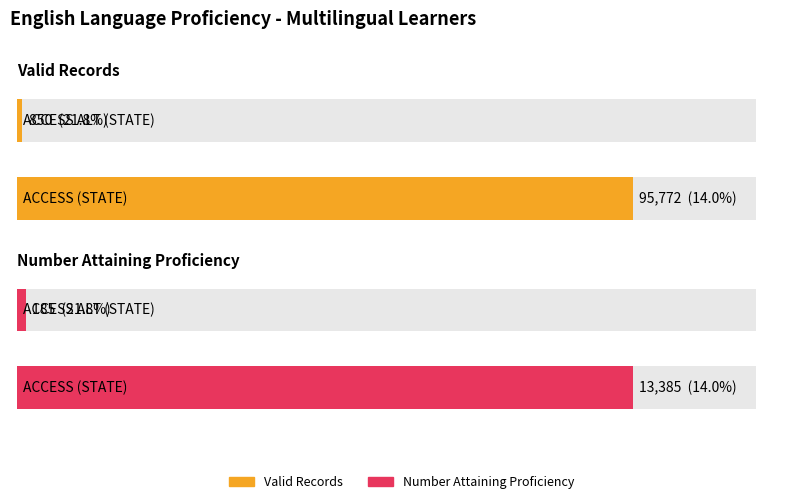

What are all the series names shown in the legend?

Valid Records, Number Attaining Proficiency